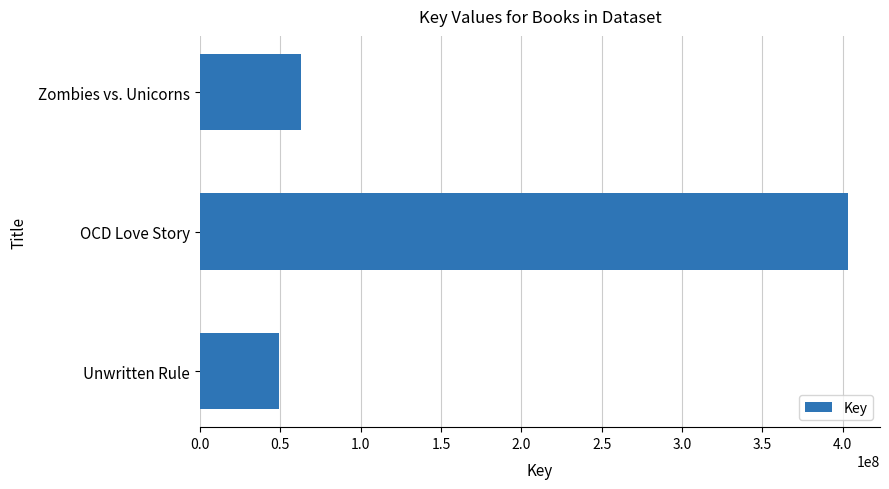

At which label is the value closest to 226106113?

Zombies vs. Unicorns